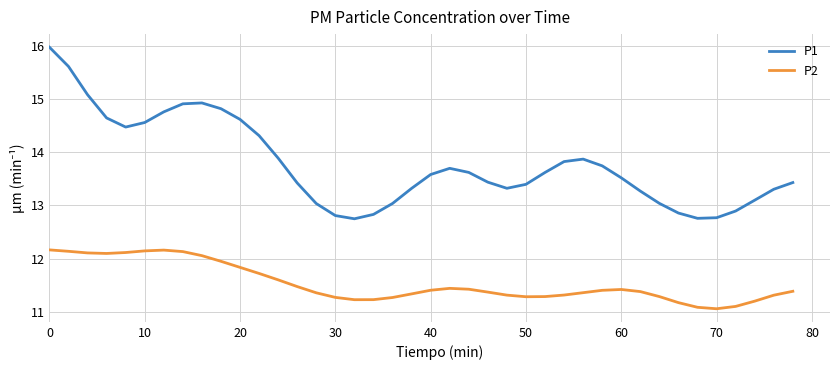

Rank the series by their maximum value, from lowest to highest.

P2, P1